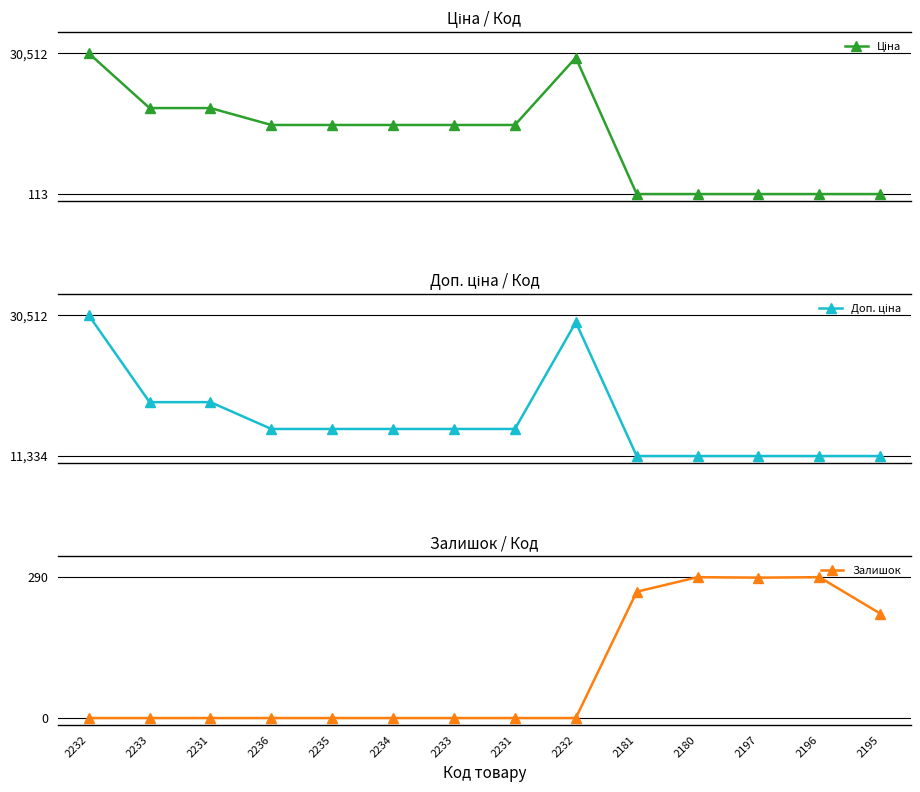

Is the value of Ціна at 2233 greater than the value of Доп. ціна at 2196?

Yes